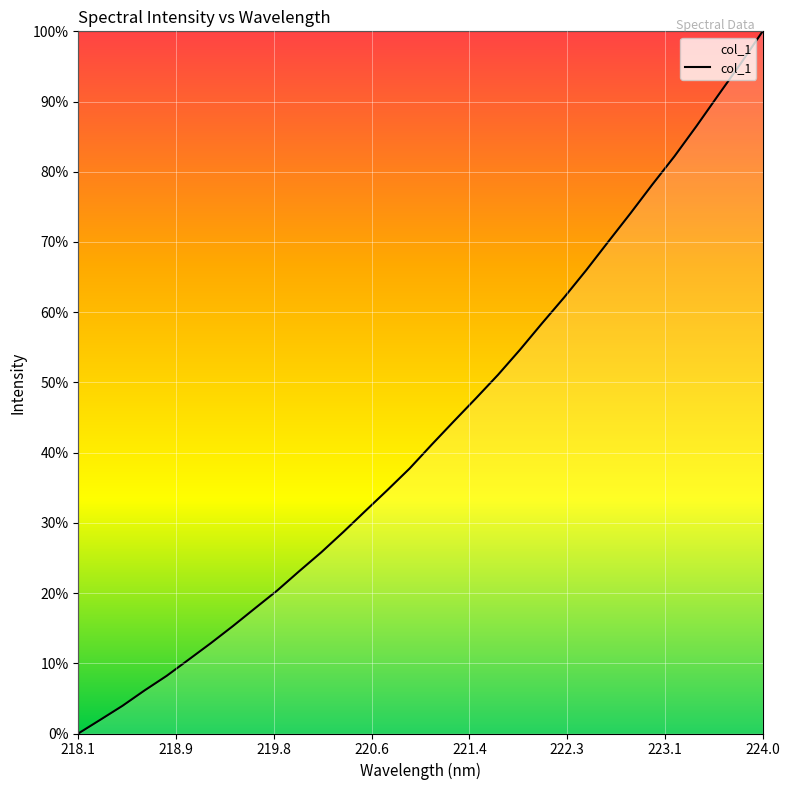

What is the greatest value displayed?

100.0